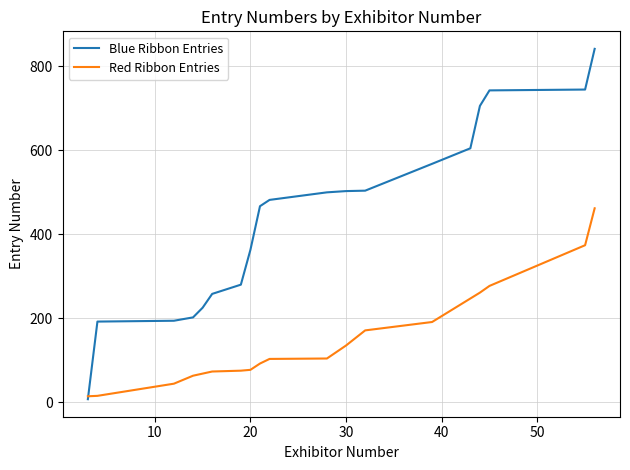

What is the maximum value shown in the chart?

842